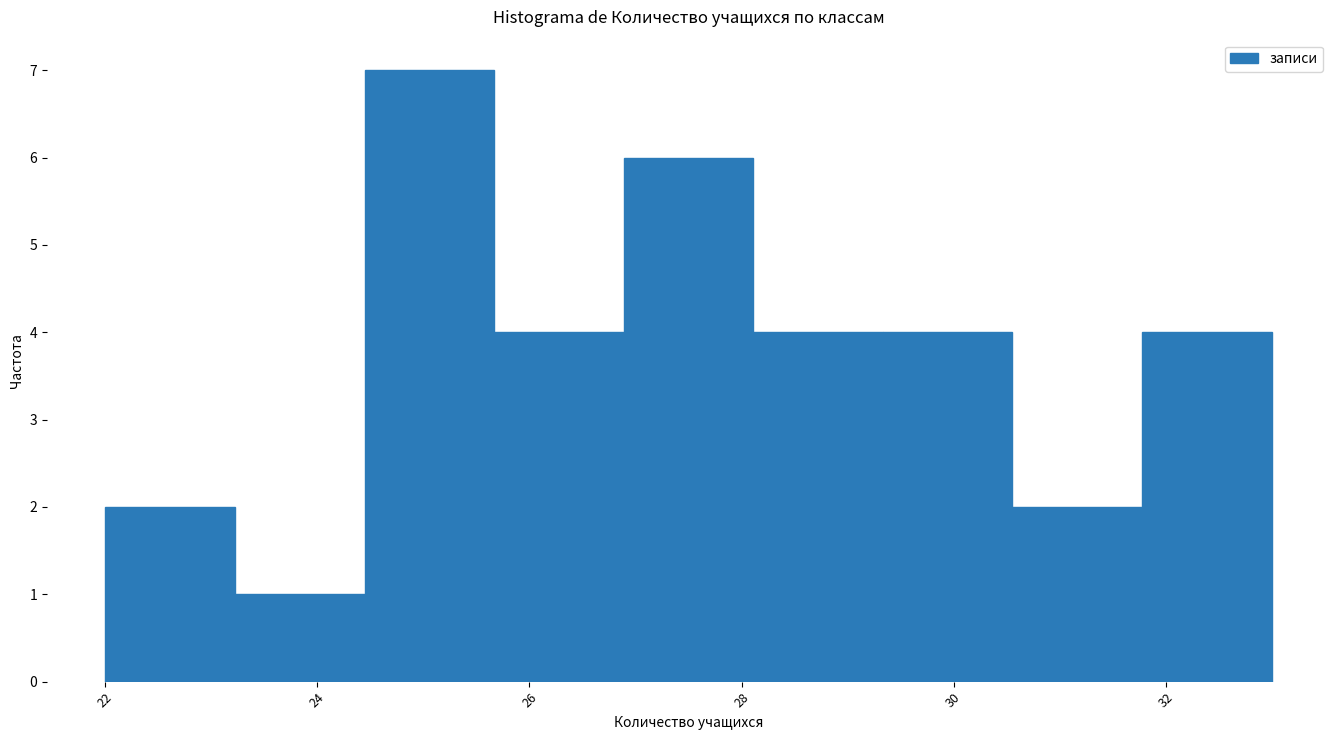

Over which range of the x-axis is the bar tallest?

24.4 to 25.6